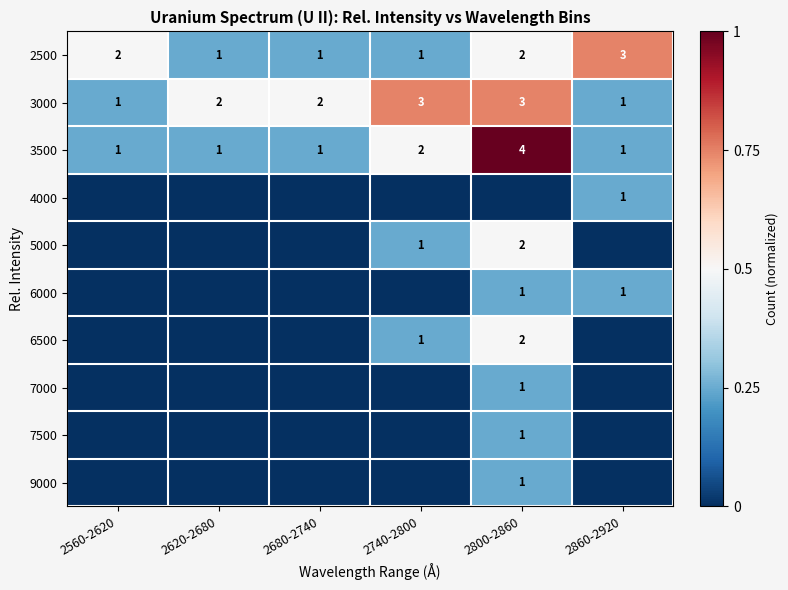

Read the 3500 value at 2800-2860.

4